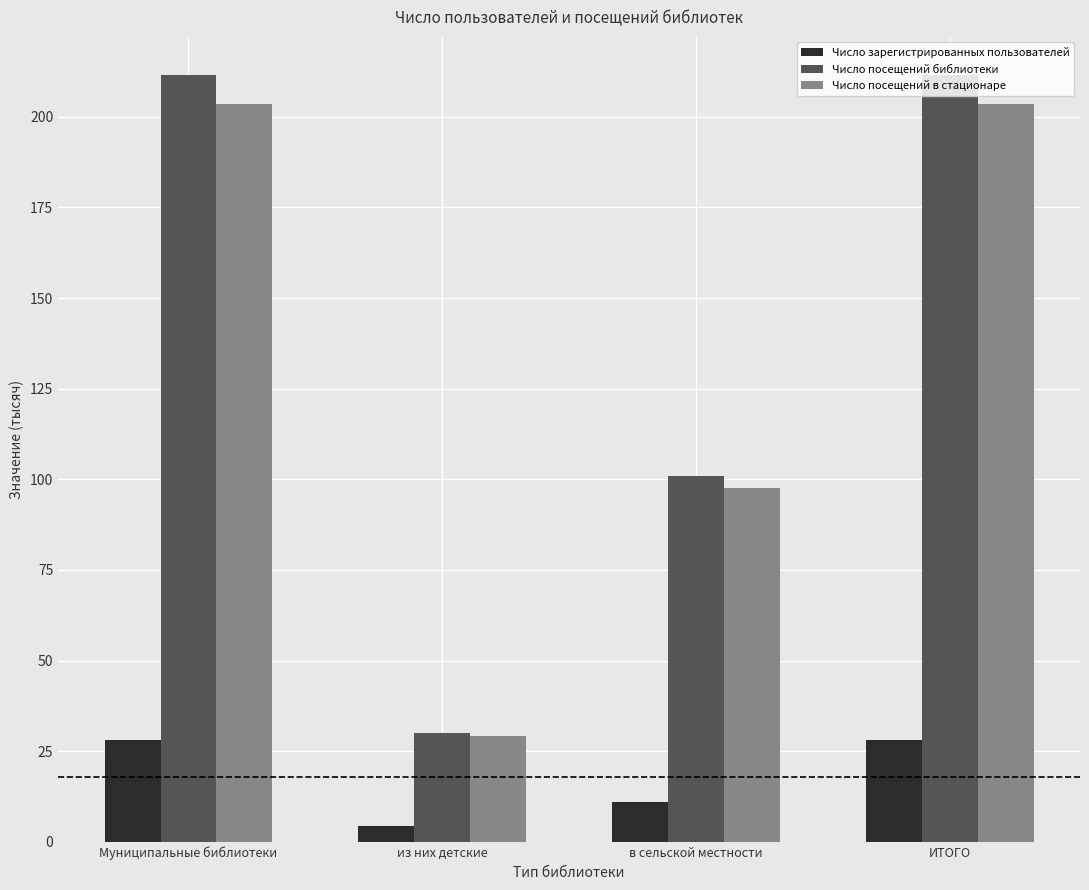

At which label does Число посещений библиотеки first exceed 211?

Муниципальные библиотеки